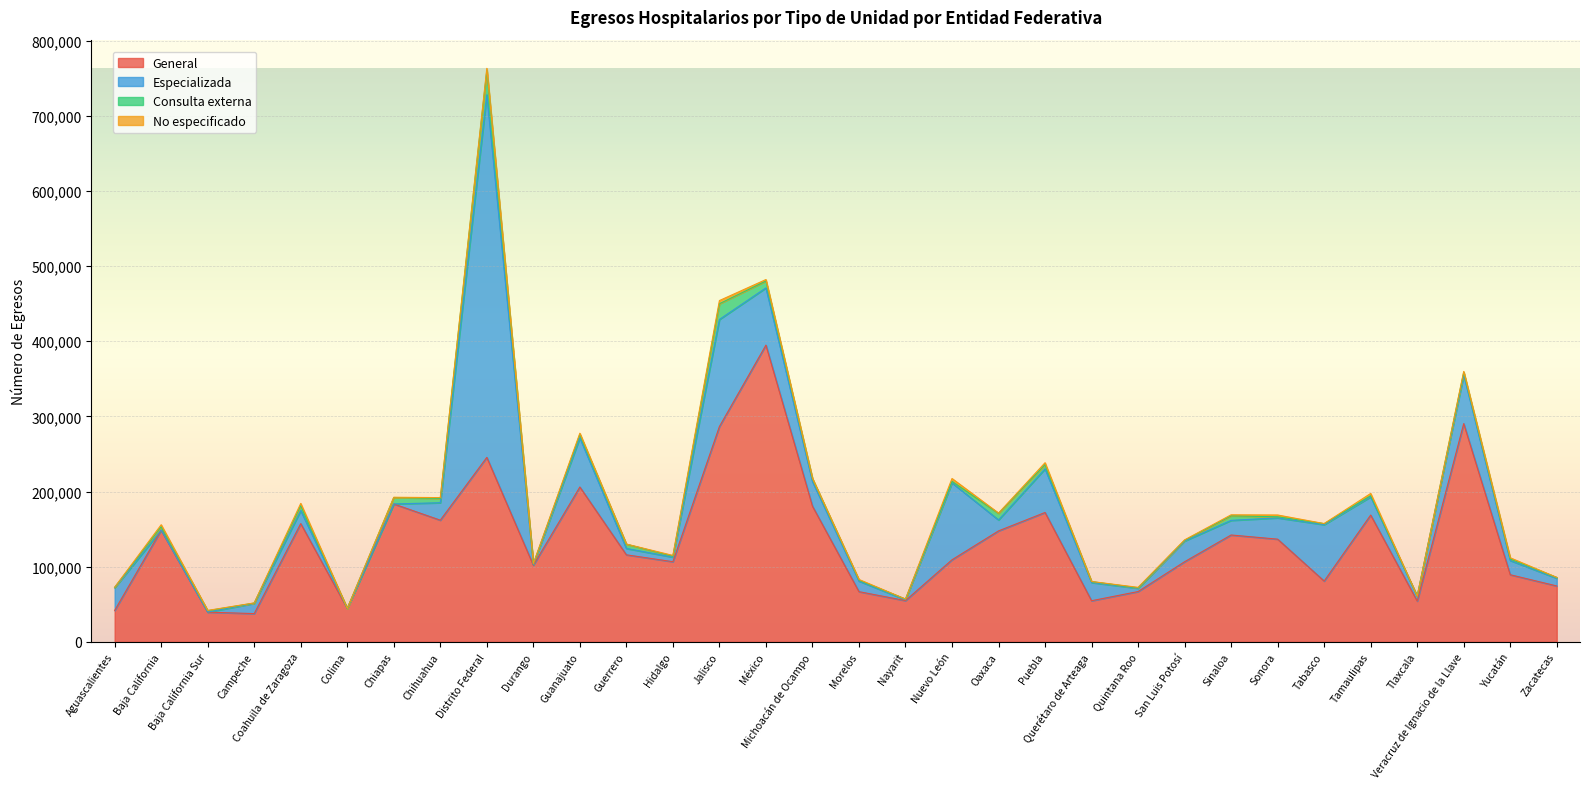

How many data points in Especializada are less than 19436?

16